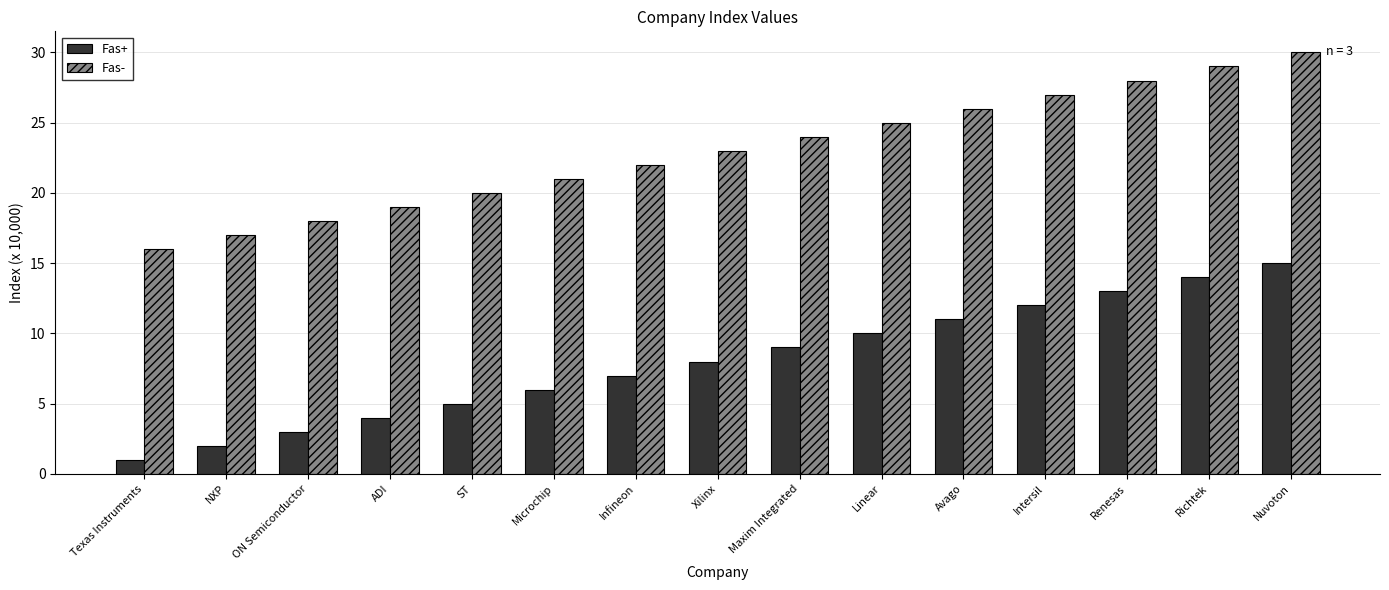

True or false: Fas- has a value of 13 at Avago.

False